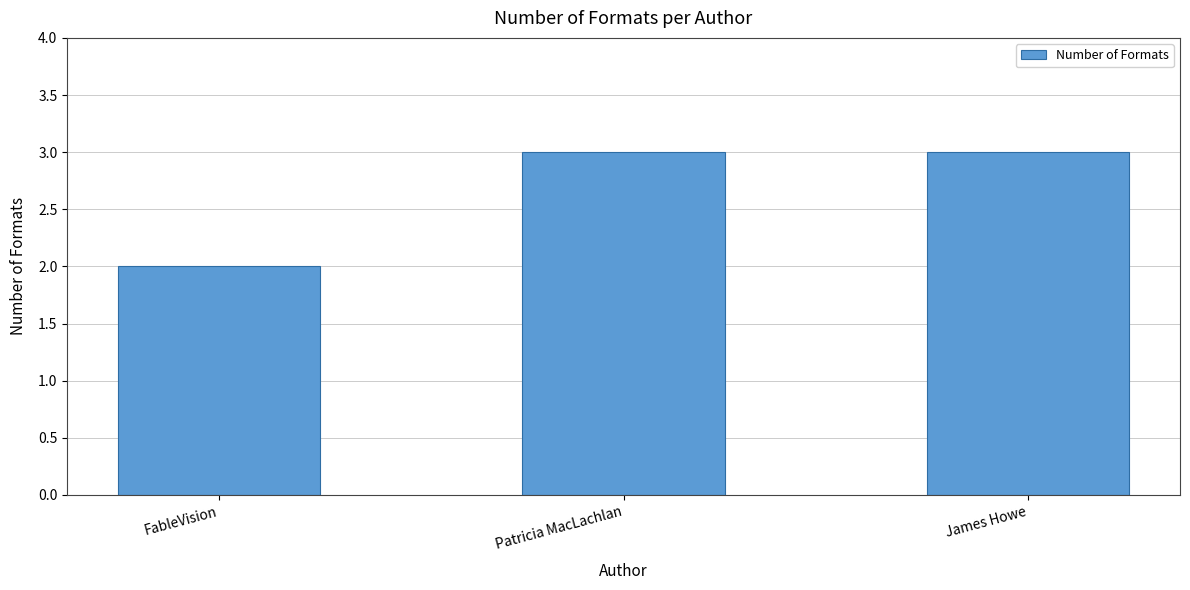

Reading left to right, list all the values displayed in this chart.

FableVision=2	Patricia MacLachlan=3	James Howe=3